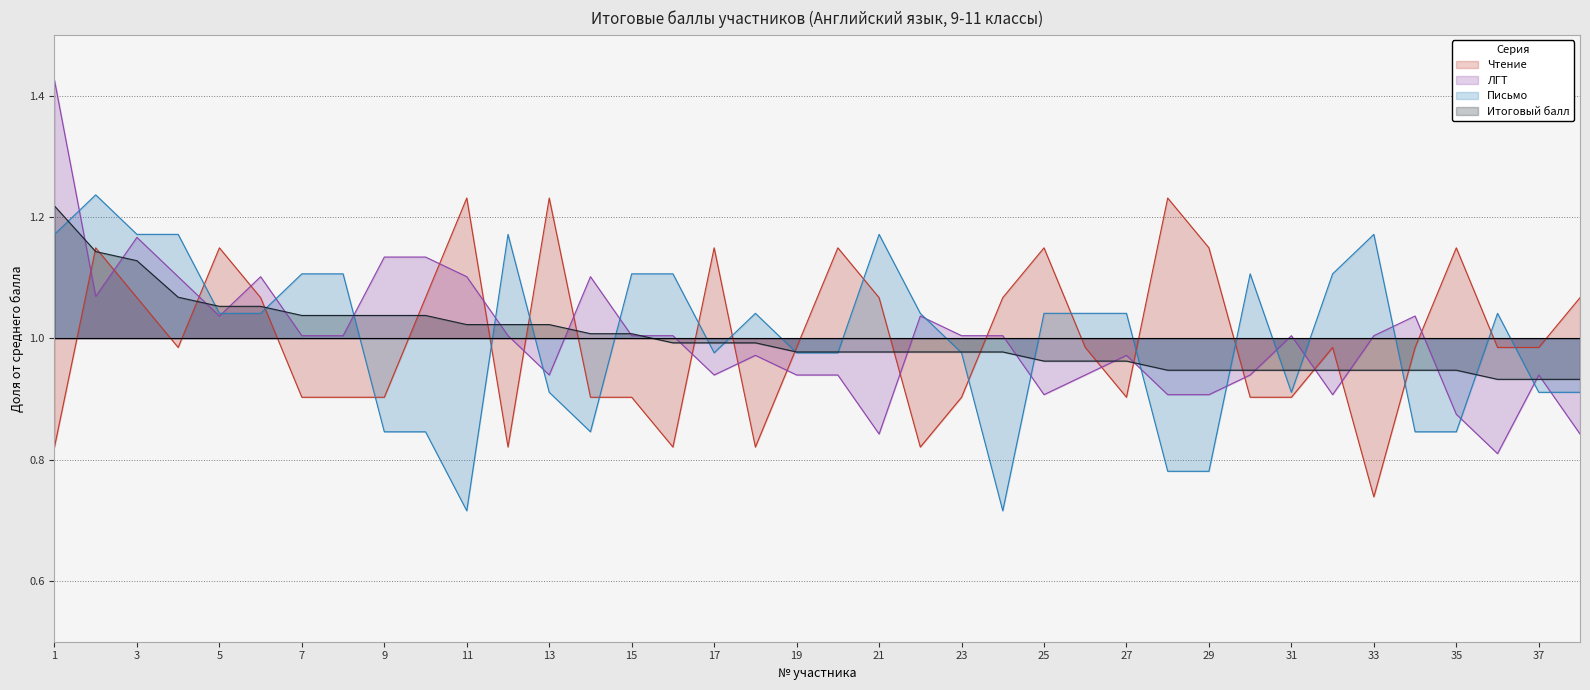

Does the chart display data point markers on the line(s)?

No